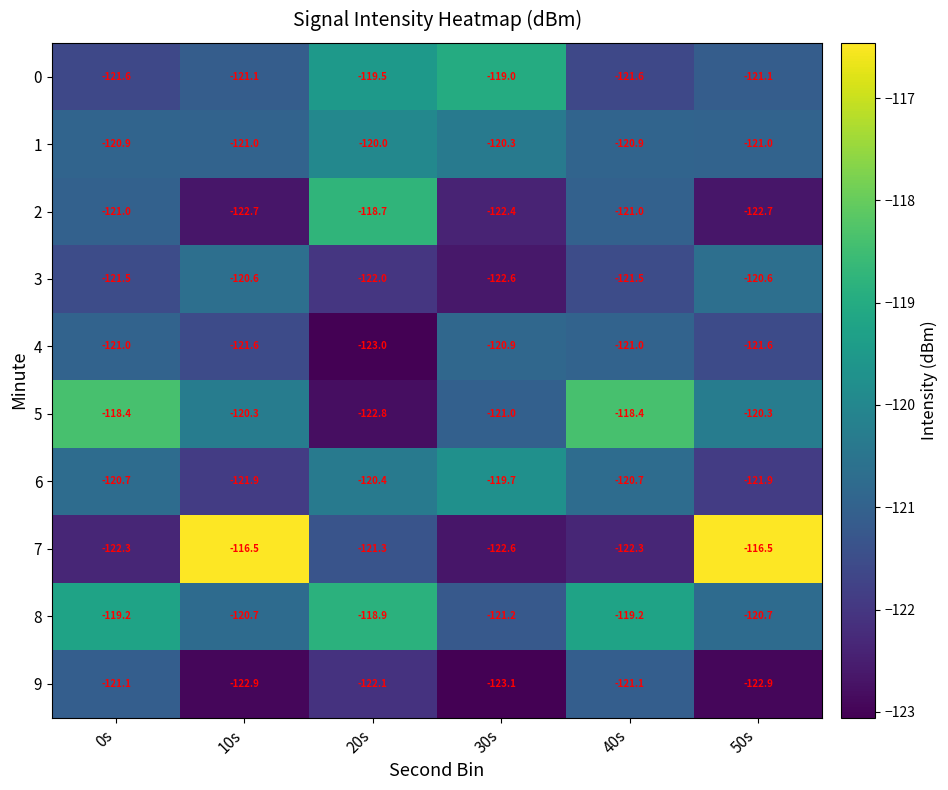

Which series has the largest total across all categories?

8